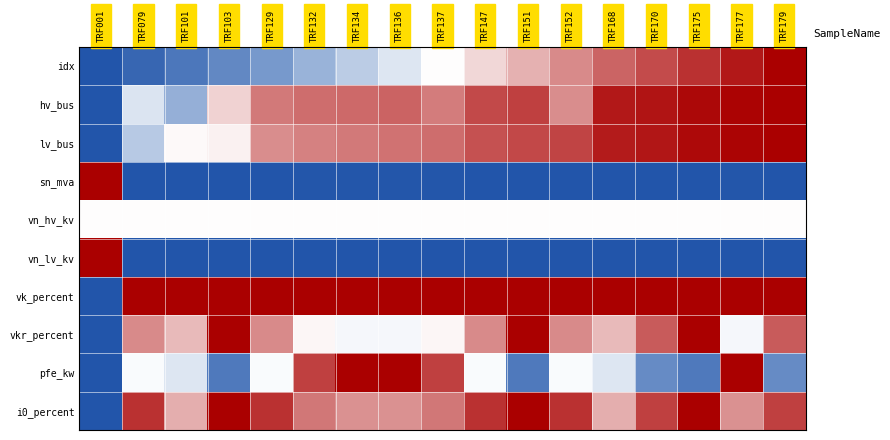

At how many categories does at least one series exceed 0?

17